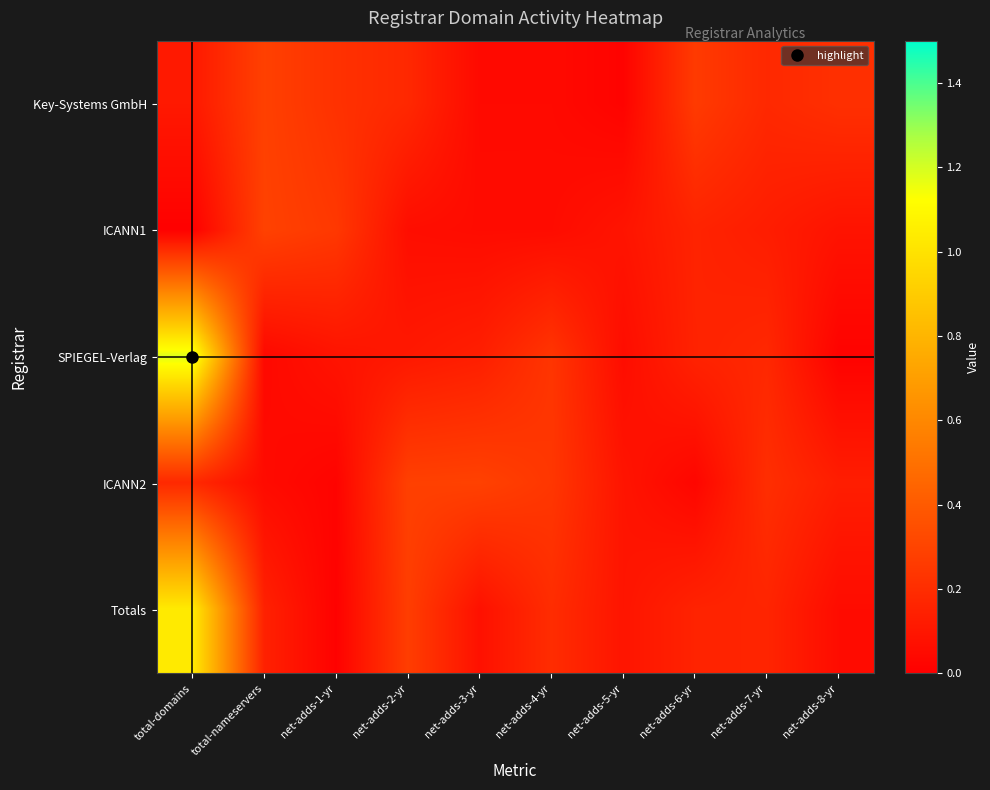

At how many categories does at least one series exceed 0?

10